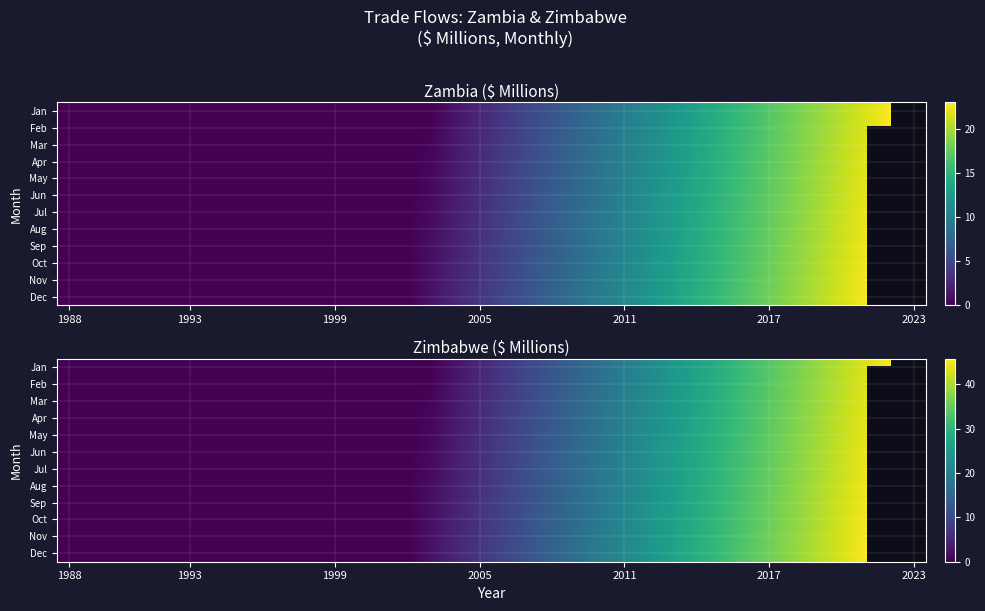

How many distinct data groups are displayed?

12